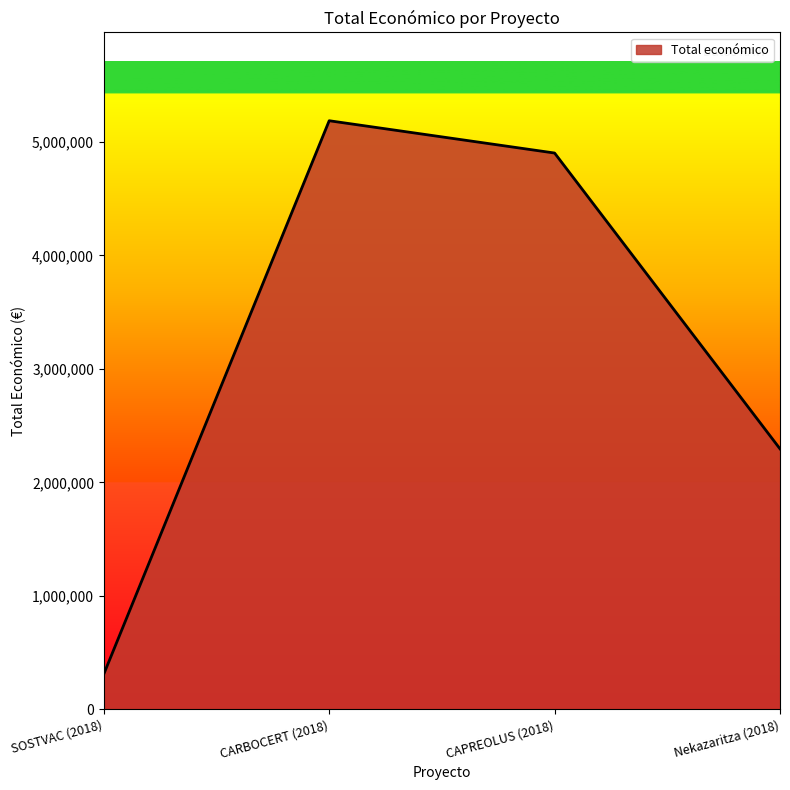

Reading left to right, transcribe all the data shown in this chart.

311553	5187255	4902645	2296067